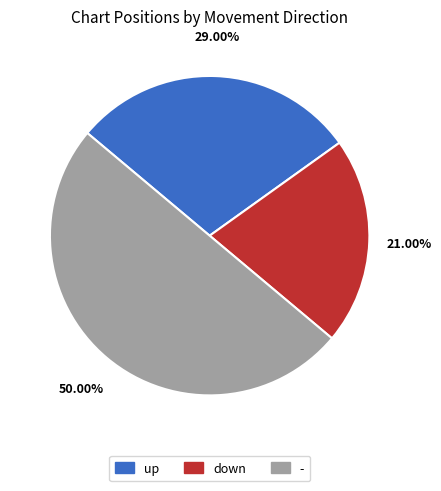

To the nearest percent, what percentage of the pie is down?

21%